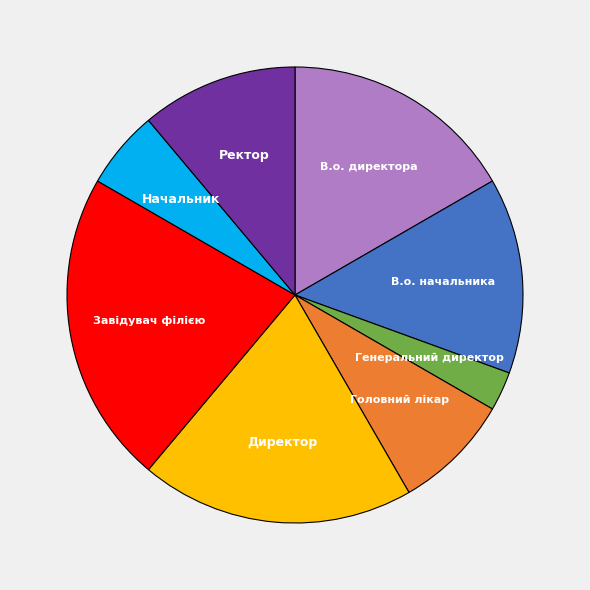

Rank the categories by value from lowest to highest.

Генеральний директор, Начальник, Головний лікар, Ректор, В.о. начальника, В.о. директора, Директор, Завідувач філією